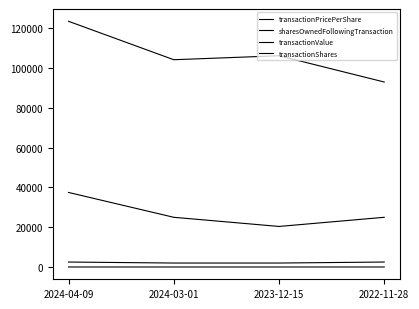

Does the chart have visible grid lines?

No